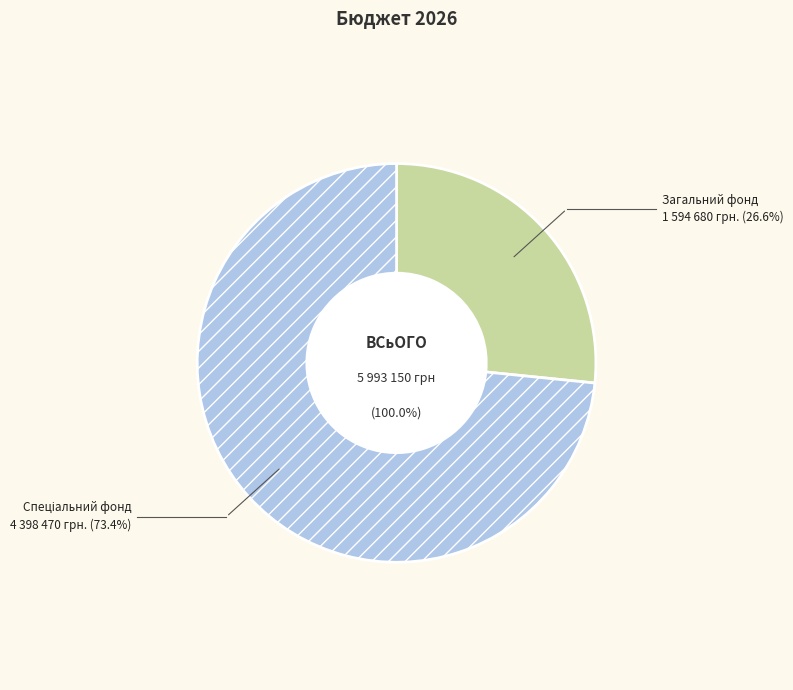

Which category has the smallest portion of the pie?

Загальний фонд